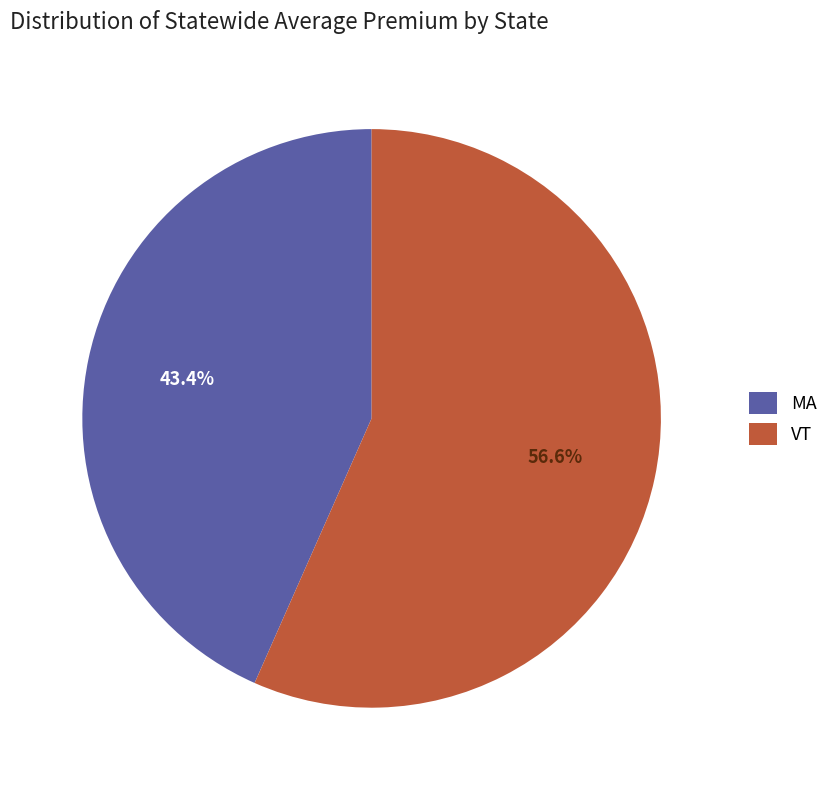

Does any single category account for the majority?

Yes